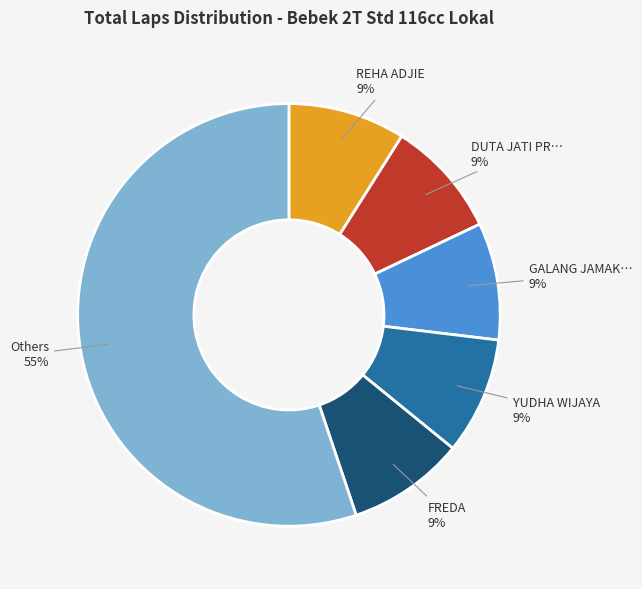

To the nearest percent, what is the difference between the largest and smallest slice percentages?

46%